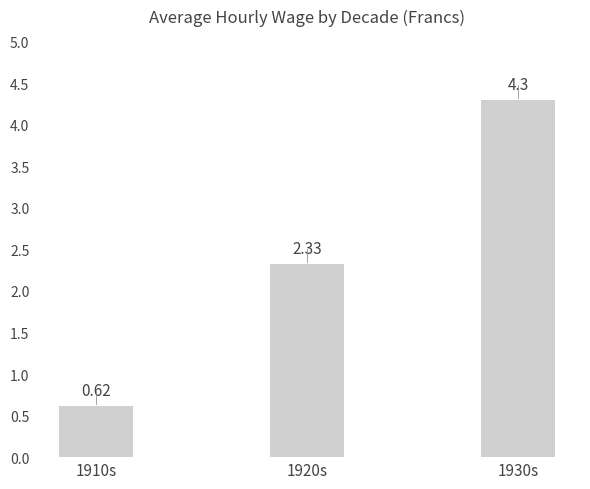

How many data points are less than 2?

1